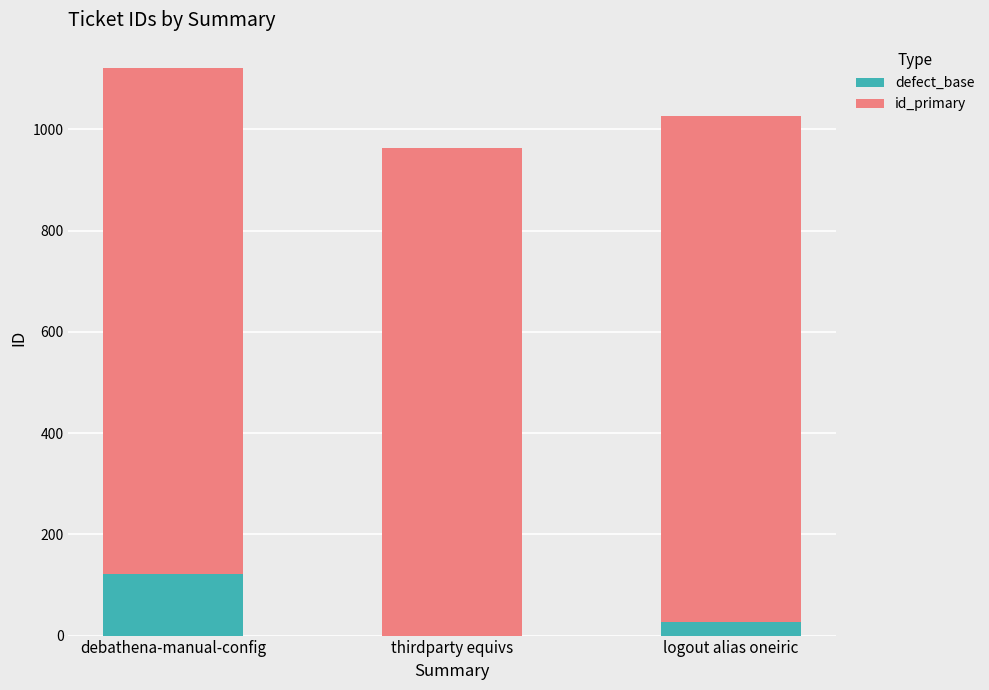

Which category has the highest value in the defect_base series?

debathena-manual-config